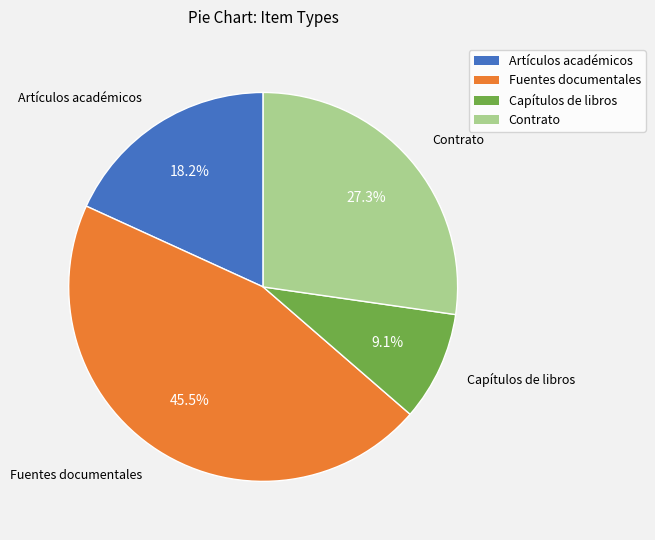

Rank the categories by value from highest to lowest.

Fuentes documentales, Contrato, Artículos académicos, Capítulos de libros